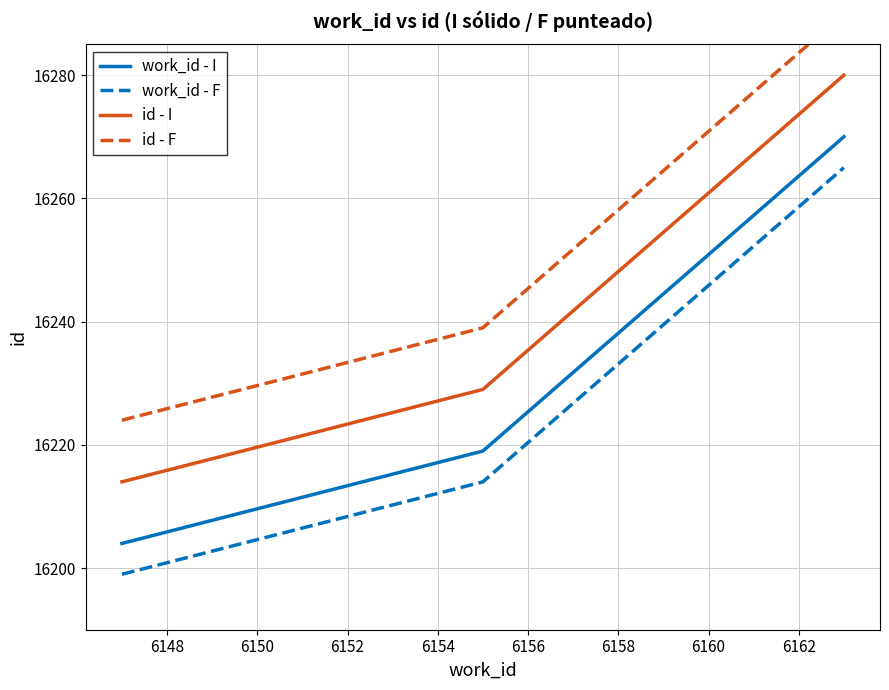

What is the value of the work_id - F point at the 2nd from the left?

16214